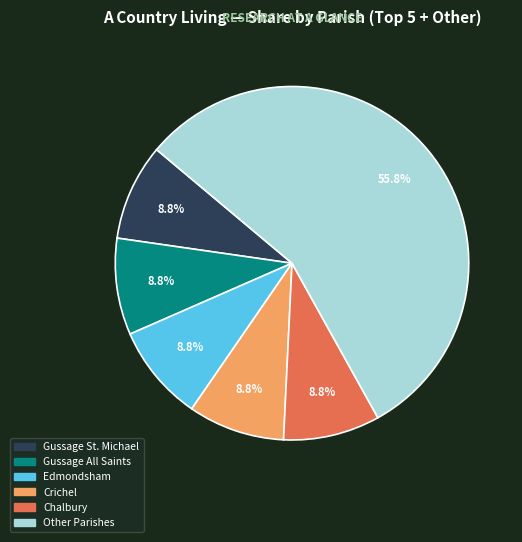

Is there a majority slice in this chart?

Yes